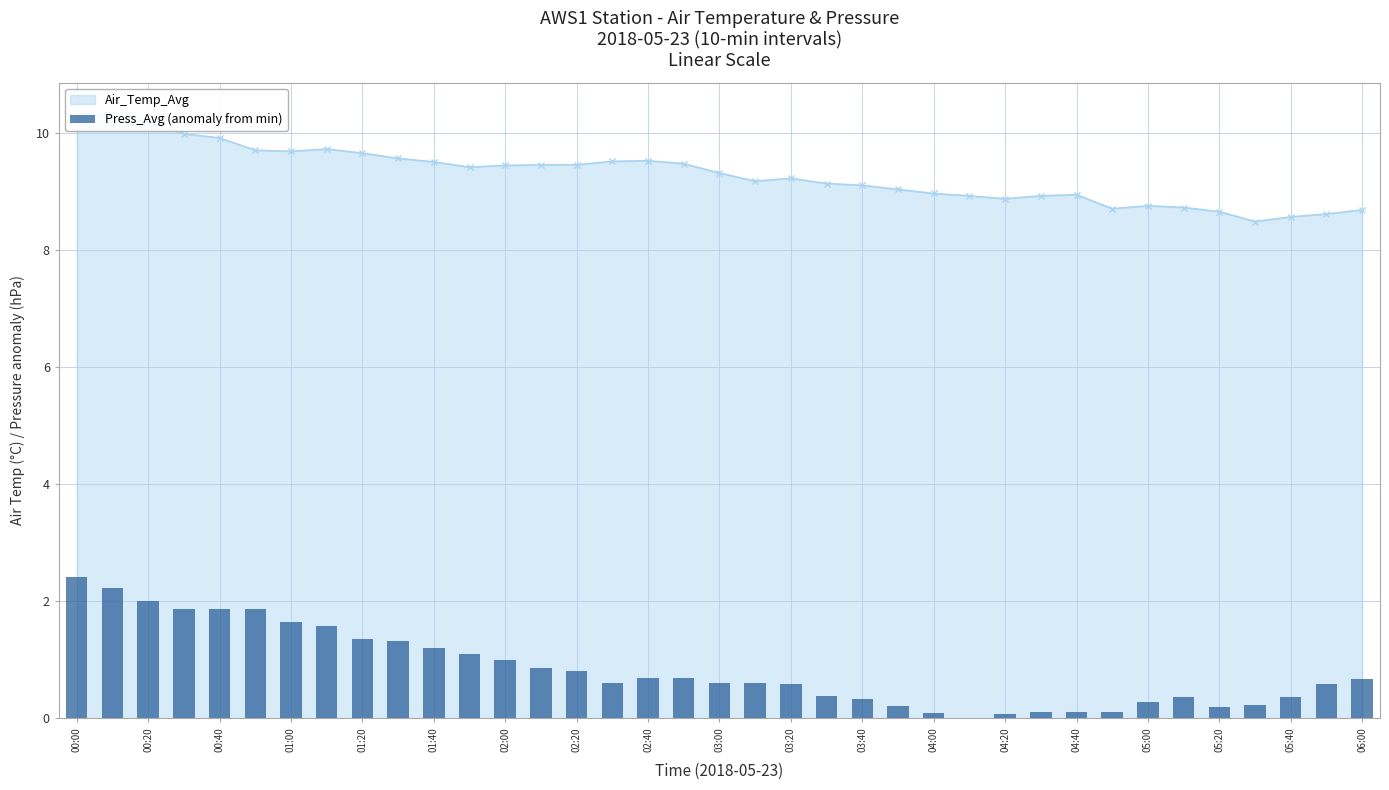

How many categories are shown in the chart?

37